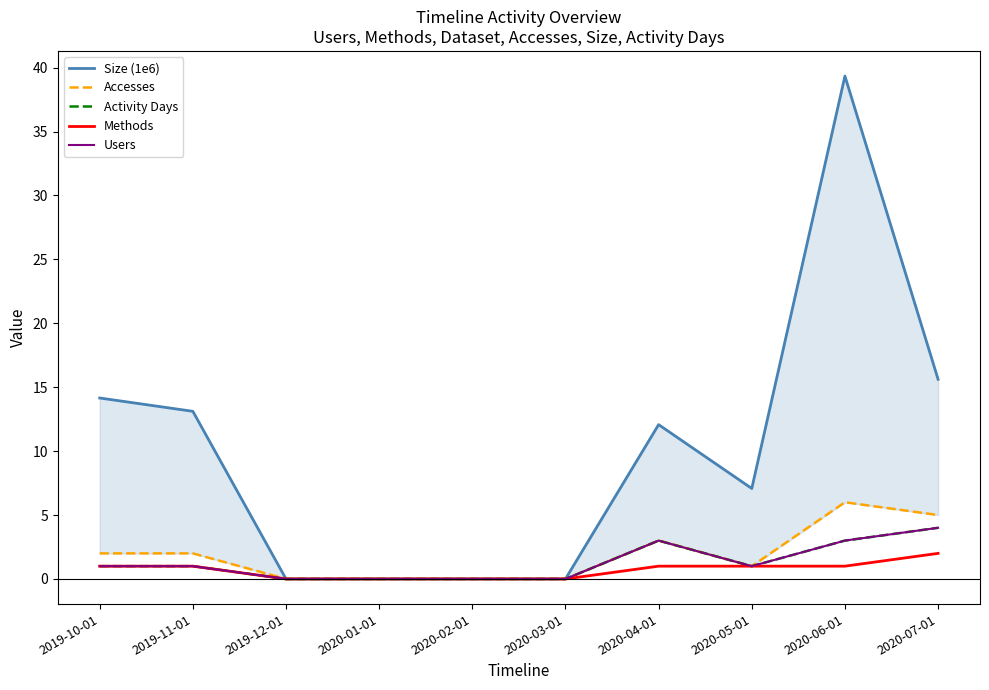

Reading left to right, transcribe all the data shown in this chart.

Size (1e6): 2019-10-01=14.2	2019-11-01=13.1	2019-12-01=0.0	2020-01-01=0.0	2020-02-01=0.0	2020-03-01=0.0	2020-04-01=12.1	2020-05-01=7.1	2020-06-01=39.3	2020-07-01=15.6
Accesses: 2019-10-01=2.0	2019-11-01=2.0	2019-12-01=0.0	2020-01-01=0.0	2020-02-01=0.0	2020-03-01=0.0	2020-04-01=3.0	2020-05-01=1.0	2020-06-01=6.0	2020-07-01=5.0
Activity Days: 2019-10-01=1.0	2019-11-01=1.0	2019-12-01=0.0	2020-01-01=0.0	2020-02-01=0.0	2020-03-01=0.0	2020-04-01=3.0	2020-05-01=1.0	2020-06-01=3.0	2020-07-01=4.0
Methods: 2019-10-01=1.0	2019-11-01=1.0	2019-12-01=0.0	2020-01-01=0.0	2020-02-01=0.0	2020-03-01=0.0	2020-04-01=1.0	2020-05-01=1.0	2020-06-01=1.0	2020-07-01=2.0
Users: 2019-10-01=1.0	2019-11-01=1.0	2019-12-01=0.0	2020-01-01=0.0	2020-02-01=0.0	2020-03-01=0.0	2020-04-01=3.0	2020-05-01=1.0	2020-06-01=3.0	2020-07-01=4.0